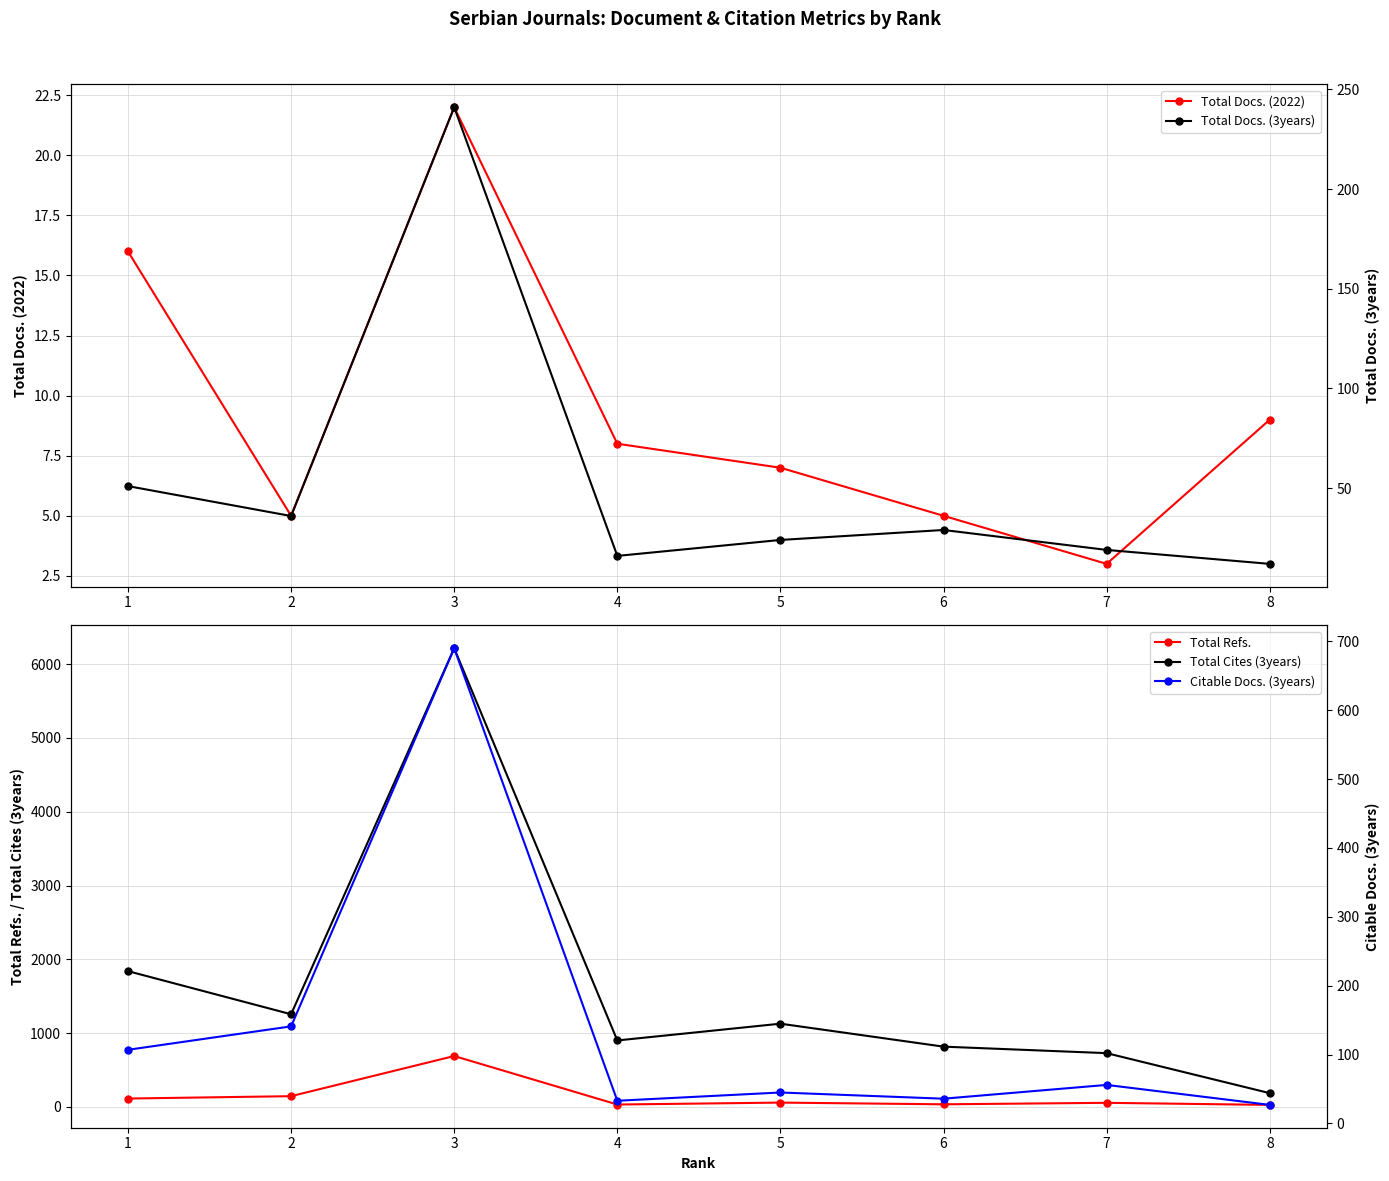

What is the spread (max minus min) of values at 5?

1121